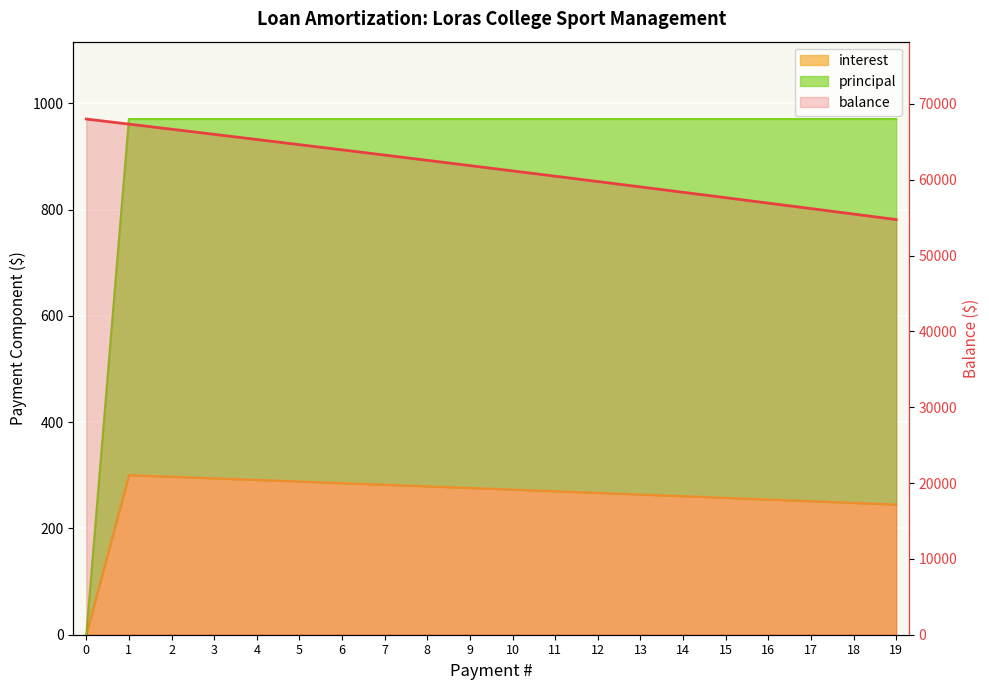

Rank the series by their maximum value, from highest to lowest.

balance, principal, interest